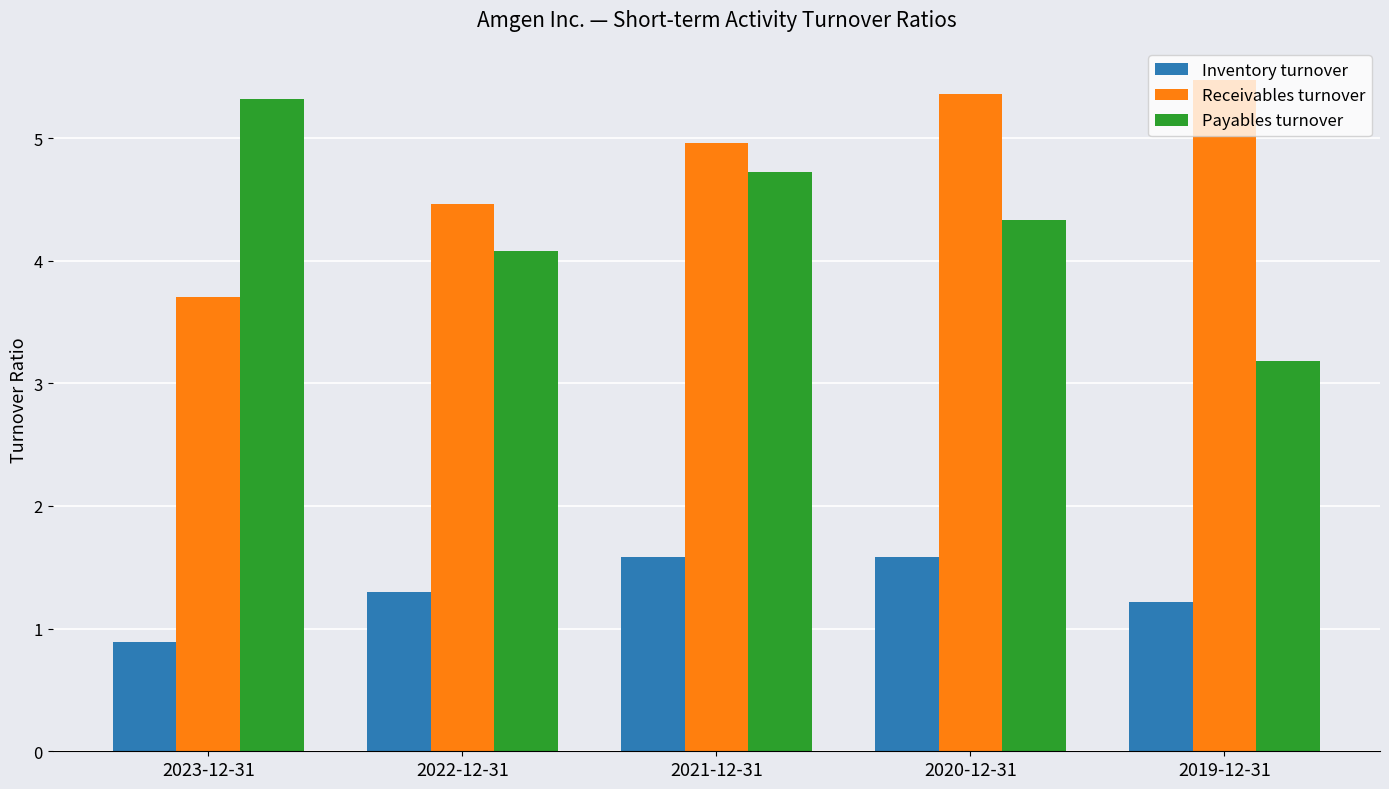

What is the label of the 3rd bar from the left?

2021-12-31